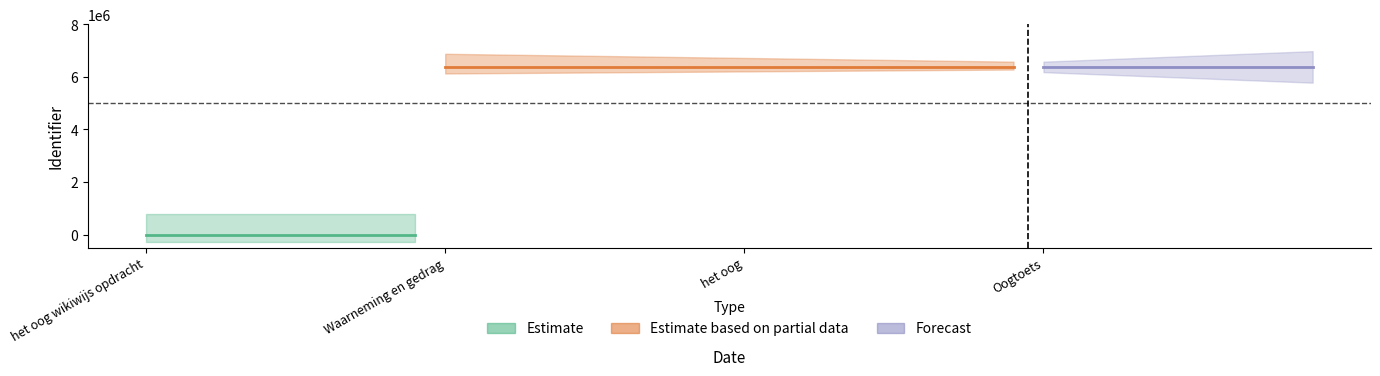

True or false: the data shows 6383598 at Oogtoets.

True